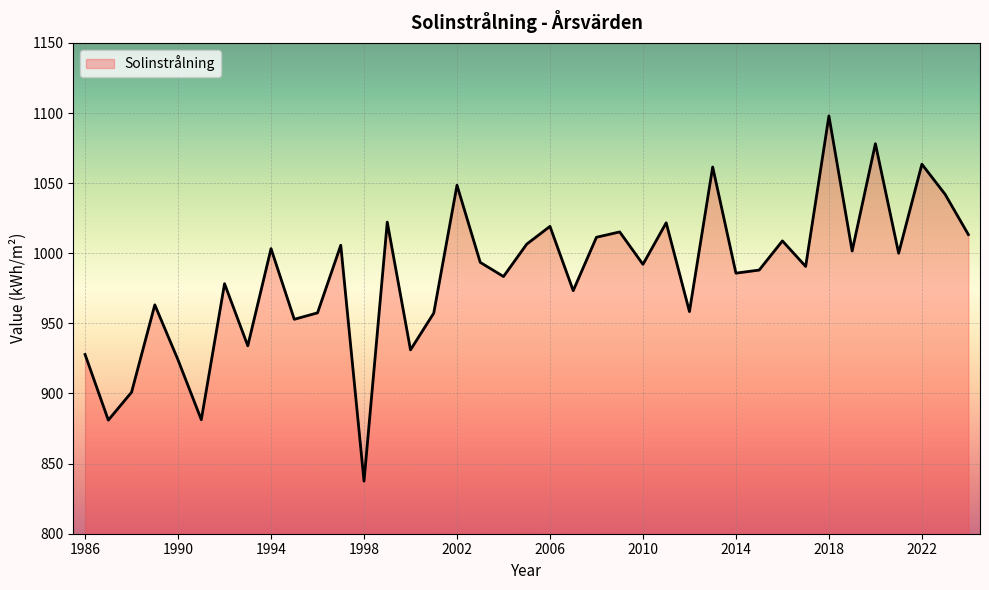

What is the smallest value displayed?

837.5